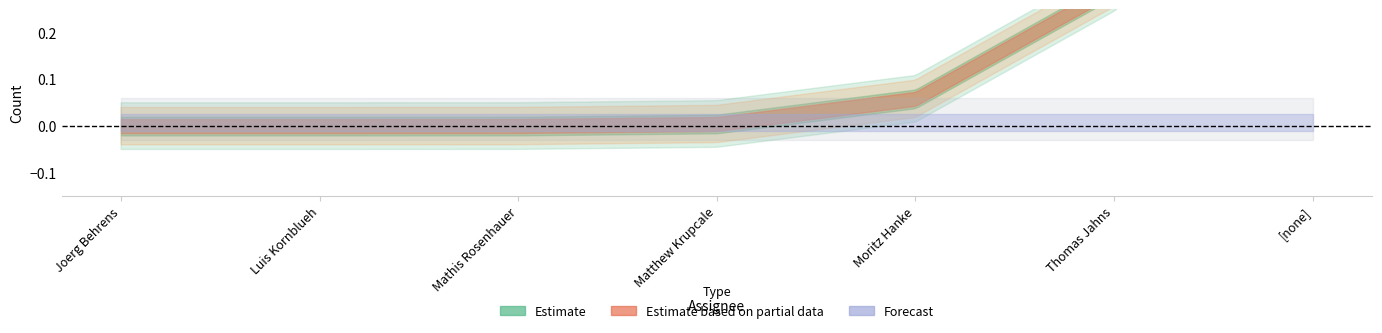

At which category does the chart reach its minimum across all series?

Joerg Behrens